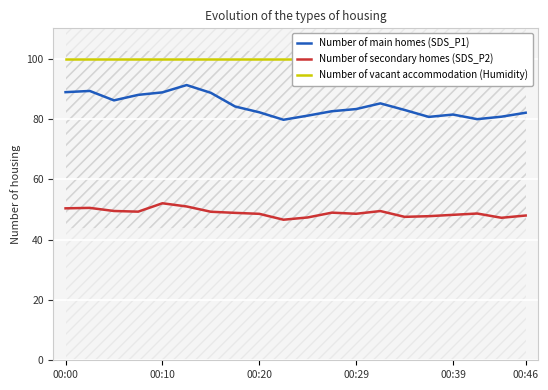

What is the greatest value displayed?

99.9